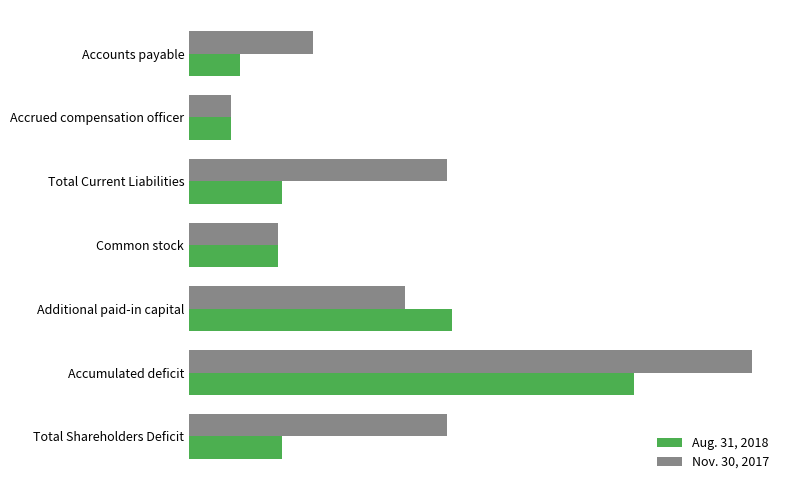

At which label does Aug. 31, 2018 reach its minimum?

Accrued compensation officer